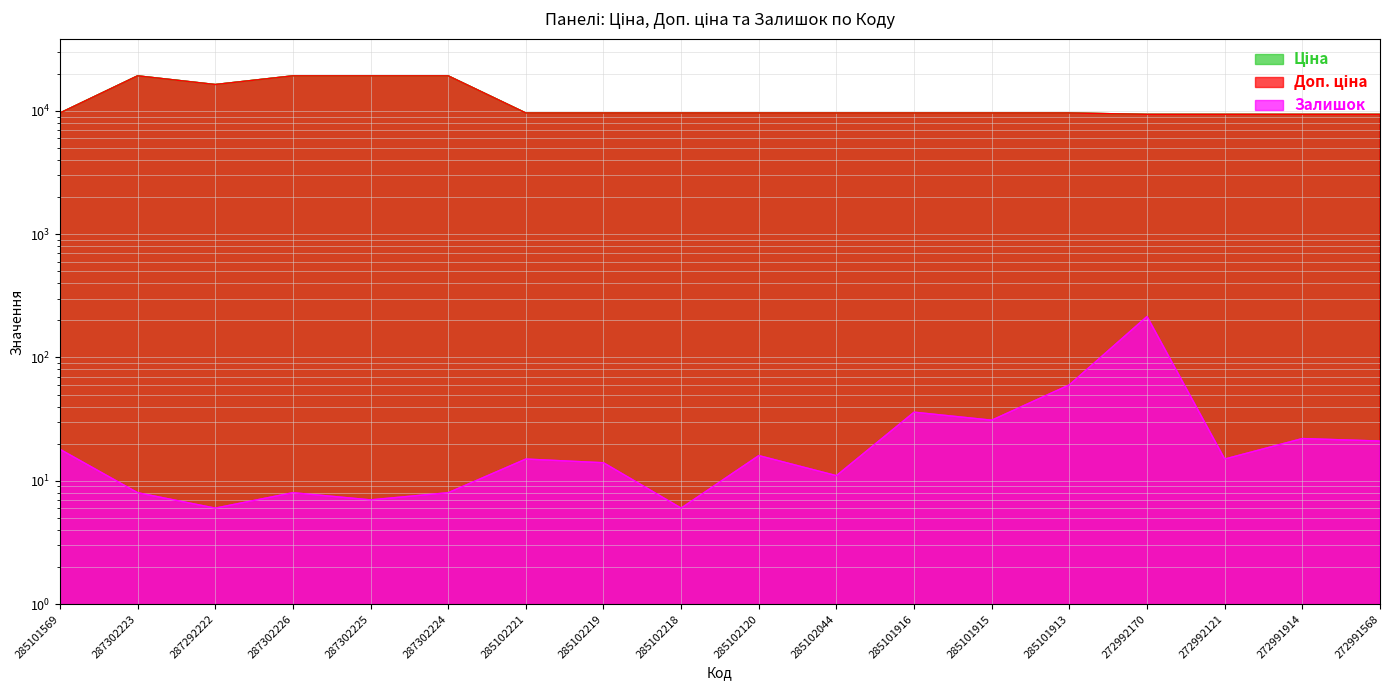

What is the label of the 17th point from the right?

287302223